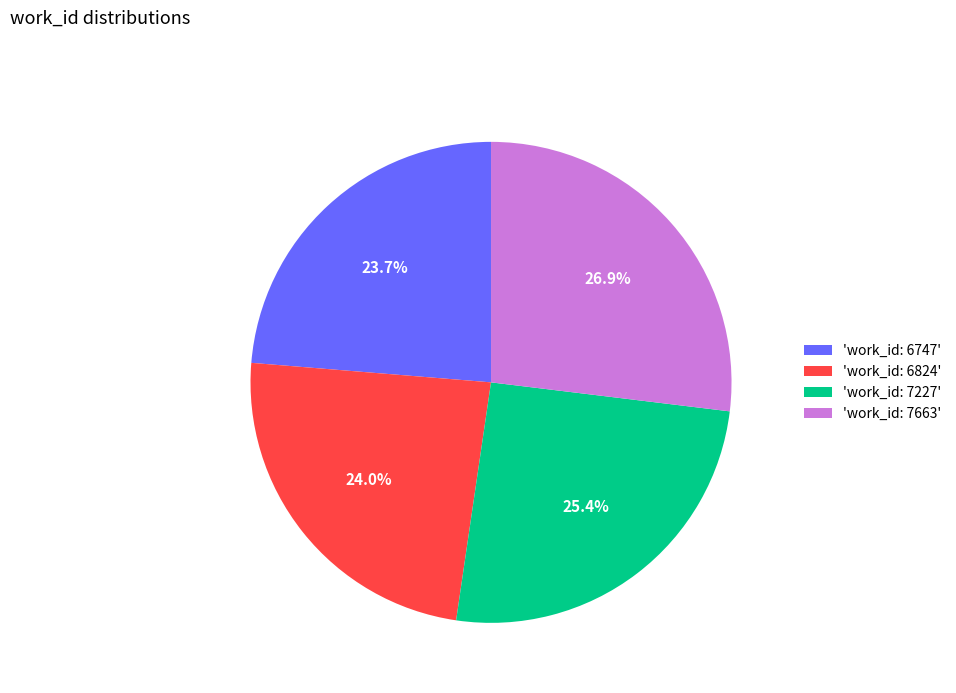

Which category has the biggest portion of the pie?

'work_id: 7663'